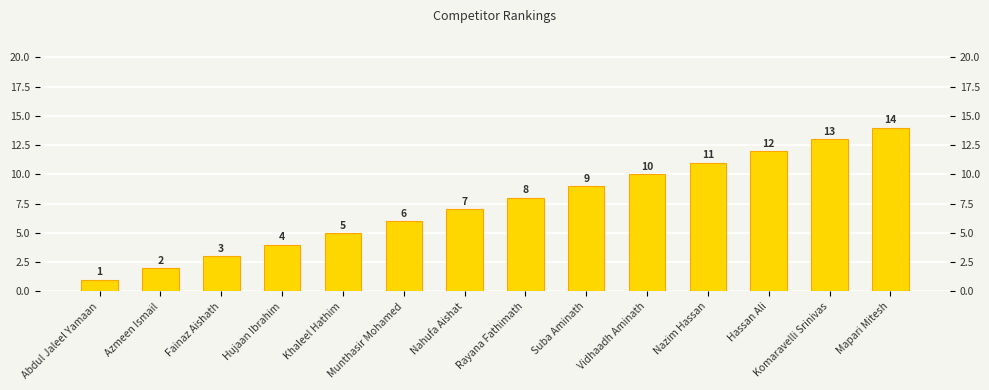

Reading left to right, transcribe all the data shown in this chart.

1	2	3	4	5	6	7	8	9	10	11	12	13	14